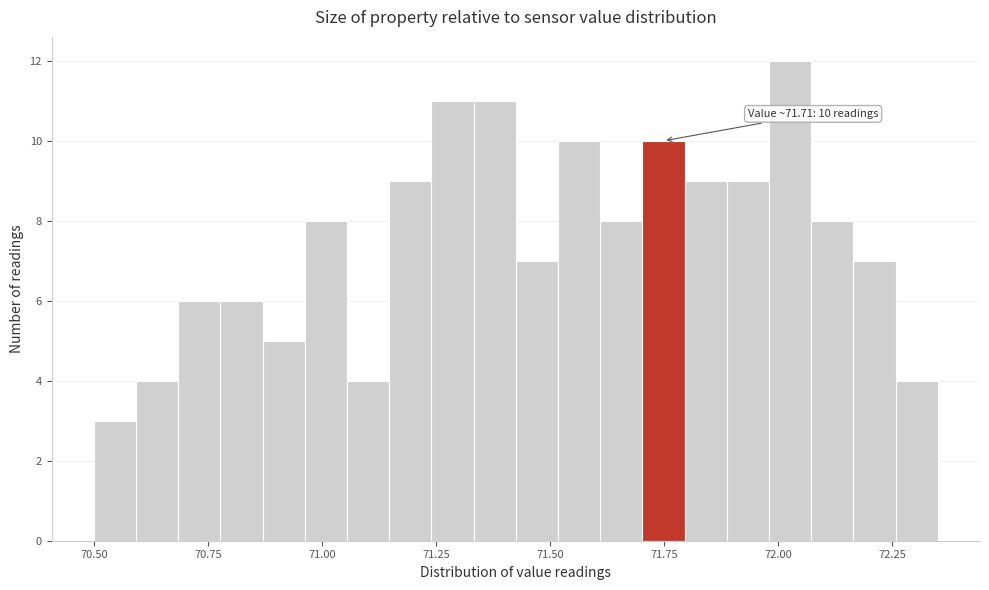

Around what value on the x-axis is the tallest bar? Give the approximate position of its centre, as read against the axis.

72.05